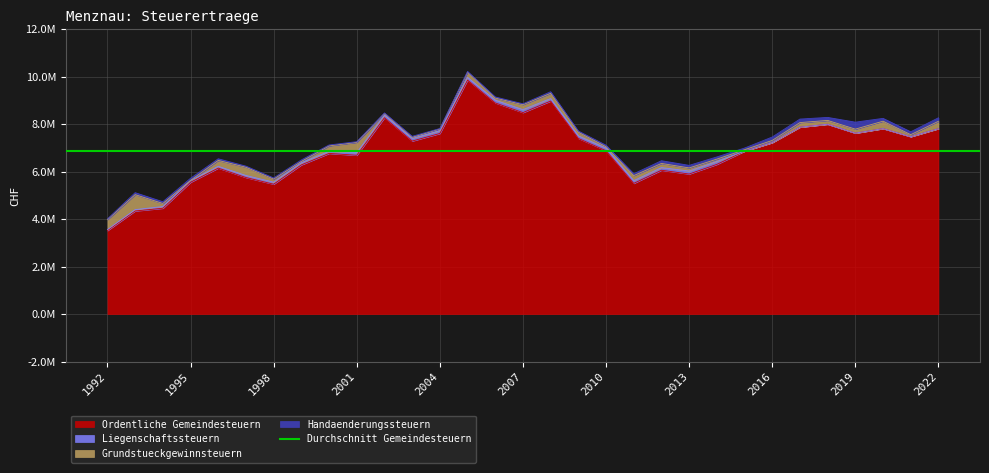

Which series ends up on top after the final intersection of Handaenderungssteuern and Liegenschaftssteuern?

Handaenderungssteuern